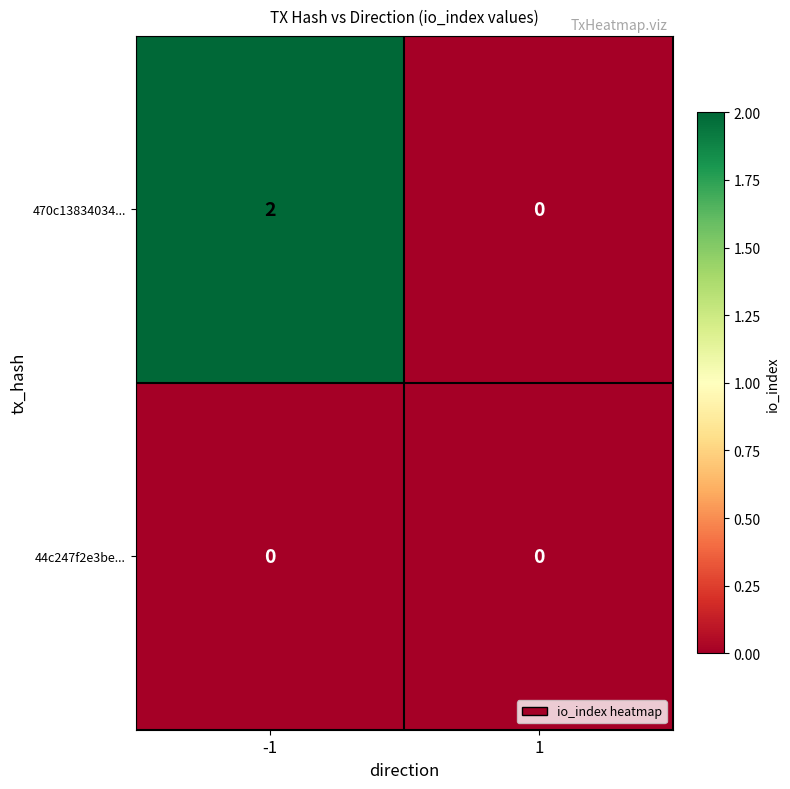

Rank the series at -1 from highest to lowest value.

470c13834034..., 44c247f2e3be...